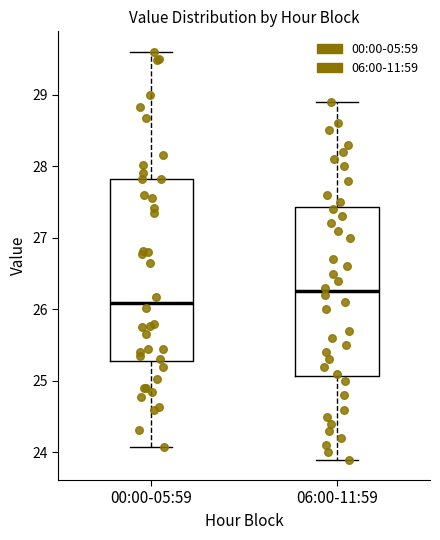

Reading left to right, read every box against the y-axis: the position of its median line, the range the box covers, and the ends of its whiskers. The values are not printed on the chart, so give them approximately, as read against the axis.

00:00-05:59: median 26.1, box 25.3 to 27.8, whiskers 24.1 to 29.6
06:00-11:59: median 26.3, box 25.1 to 27.4, whiskers 23.9 to 28.9